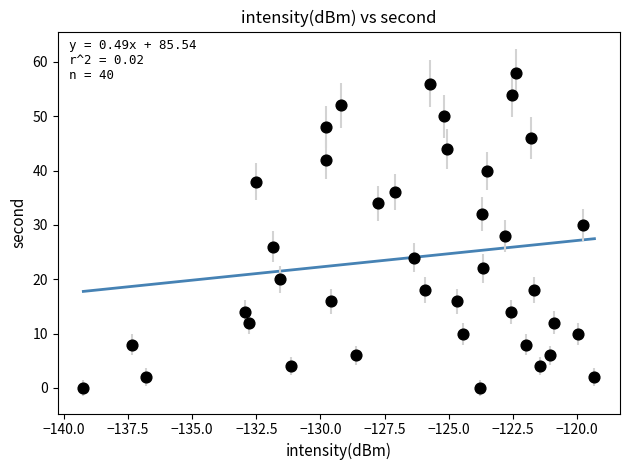

What is the range of Y values (max minus min)?

58